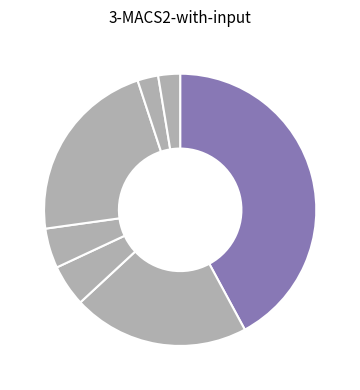

How many slices are in this pie chart?

7